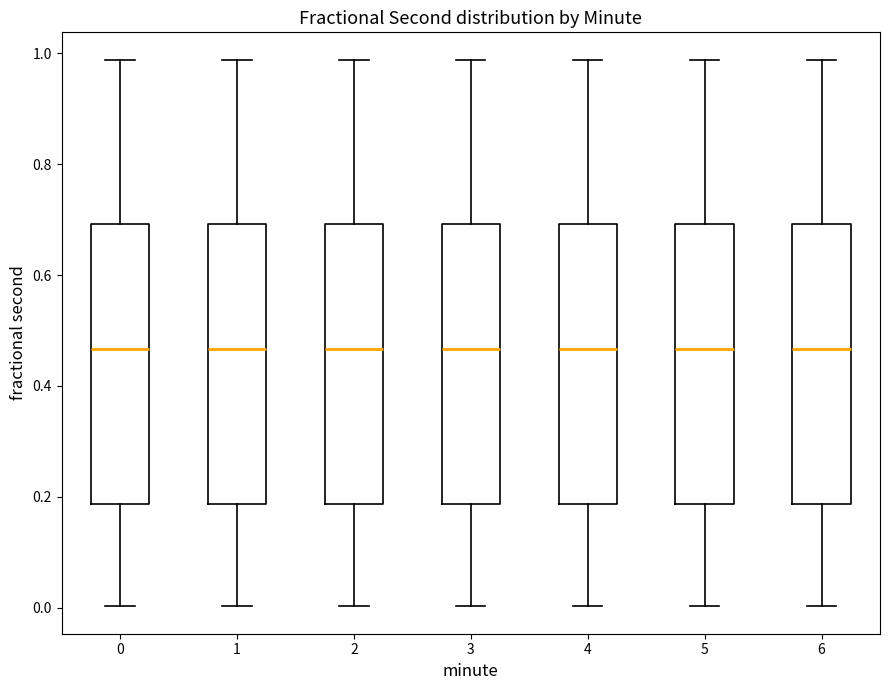

Reading left to right, transcribe this box plot: for each box, give where its median line is, the range the box spans, and where its two whiskers end, as read against the y-axis. The values are not printed on the chart, so give them approximately, as read against the axis.

0: median 0.46, box 0.18 to 0.70, whiskers 0.00 to 0.98
1: median 0.46, box 0.18 to 0.70, whiskers 0.00 to 0.98
2: median 0.46, box 0.18 to 0.70, whiskers 0.00 to 0.98
3: median 0.46, box 0.18 to 0.70, whiskers 0.00 to 0.98
4: median 0.46, box 0.18 to 0.70, whiskers 0.00 to 0.98
5: median 0.46, box 0.18 to 0.70, whiskers 0.00 to 0.98
6: median 0.46, box 0.18 to 0.70, whiskers 0.00 to 0.98